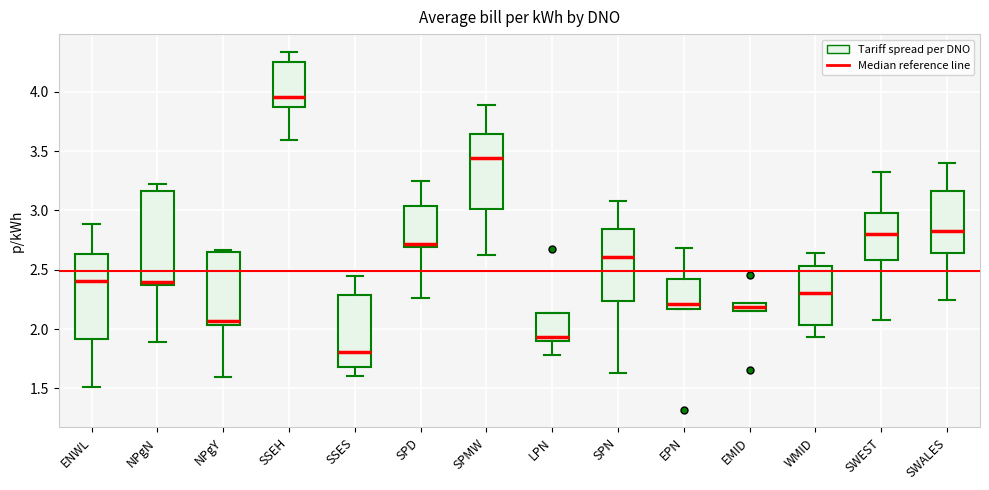

Which box has the highest median line?

SSEH